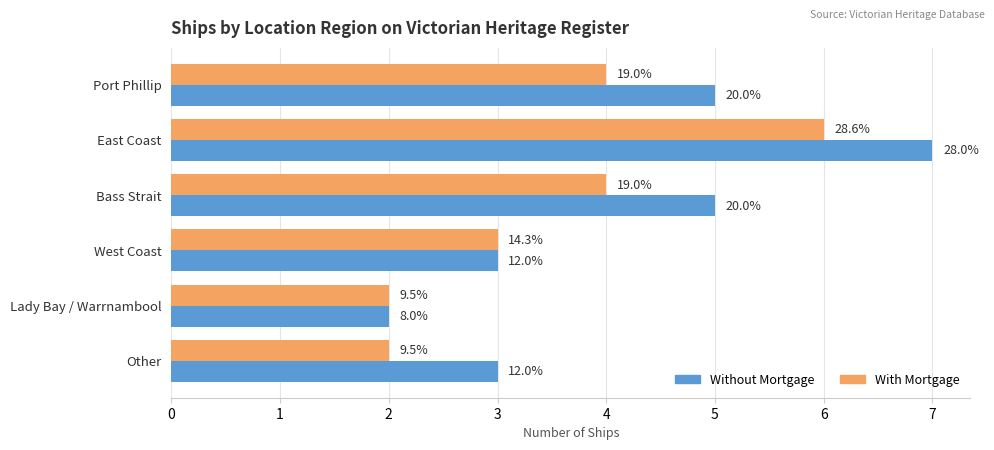

Reading left to right, transcribe all the data shown in this chart.

Without Mortgage: 0=5	1=7	2=5	3=3	4=2	5=3
With Mortgage: 0=4	1=6	2=4	3=3	4=2	5=2